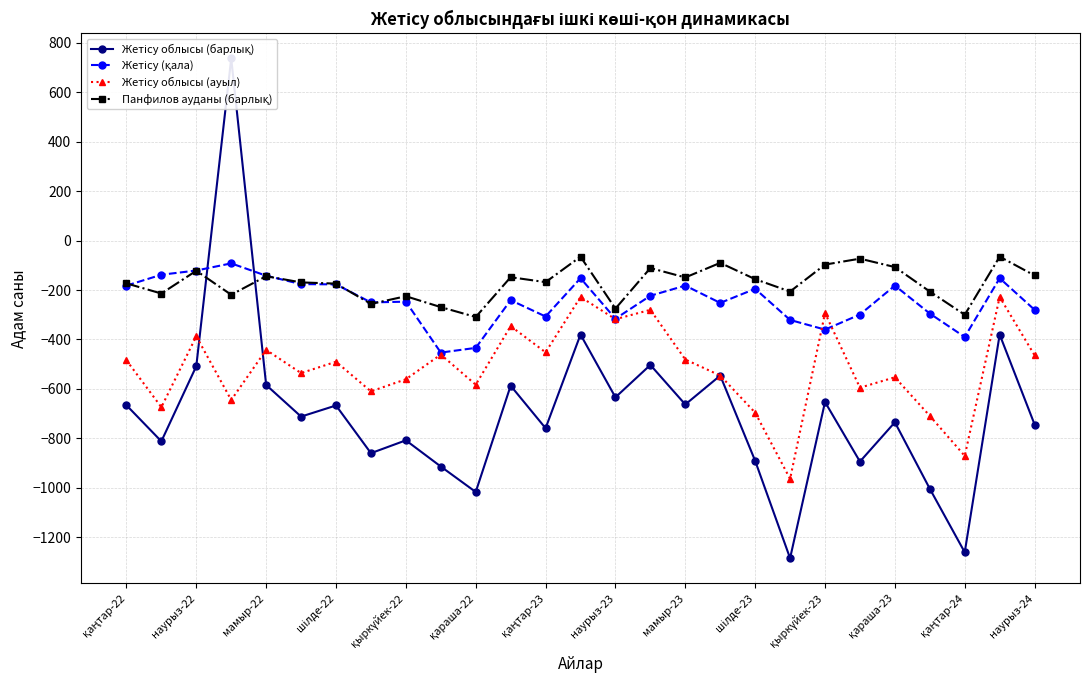

What is the value of the Жетісу (қала) point at the 10th from the left?

-453